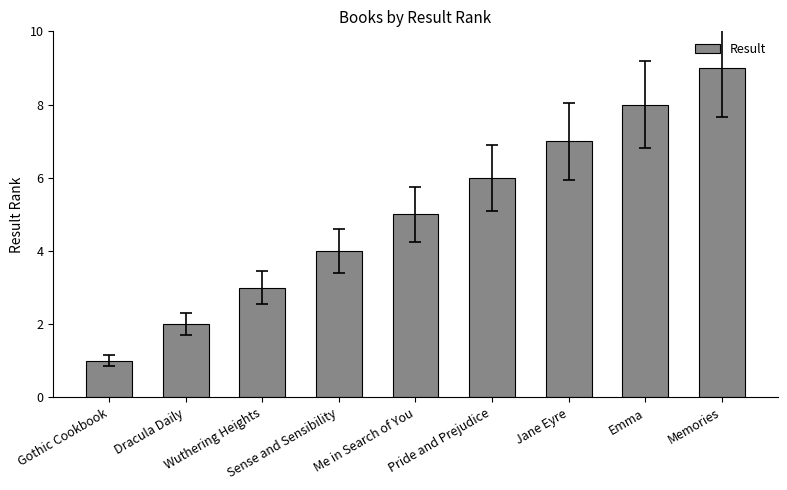

Rank the categories by value from highest to lowest.

Memories, Emma, Jane Eyre, Pride and Prejudice, Me in Search of You, Sense and Sensibility, Wuthering Heights, Dracula Daily, Gothic Cookbook